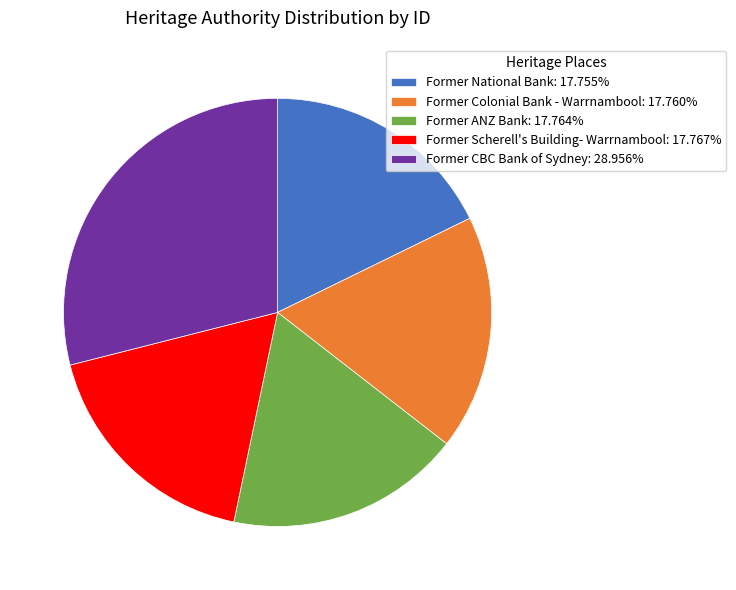

Which has a higher value, Former CBC Bank of Sydney or Former National Bank?

Former CBC Bank of Sydney